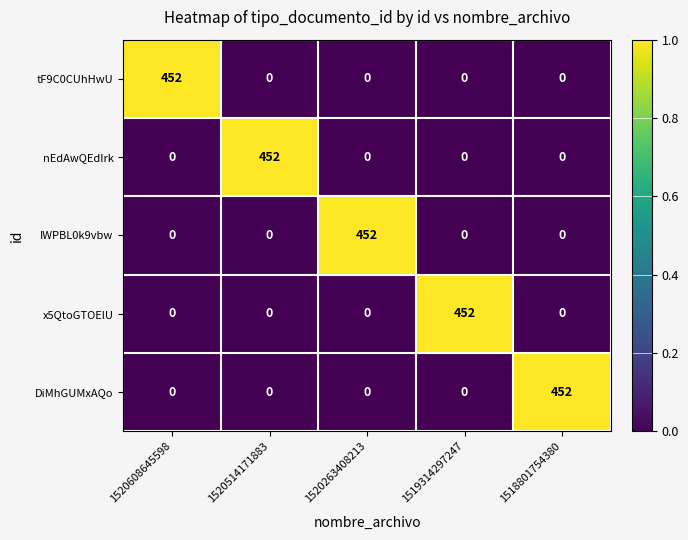

Which category has the highest value in the tF9C0CUhHwU series?

1520608645598